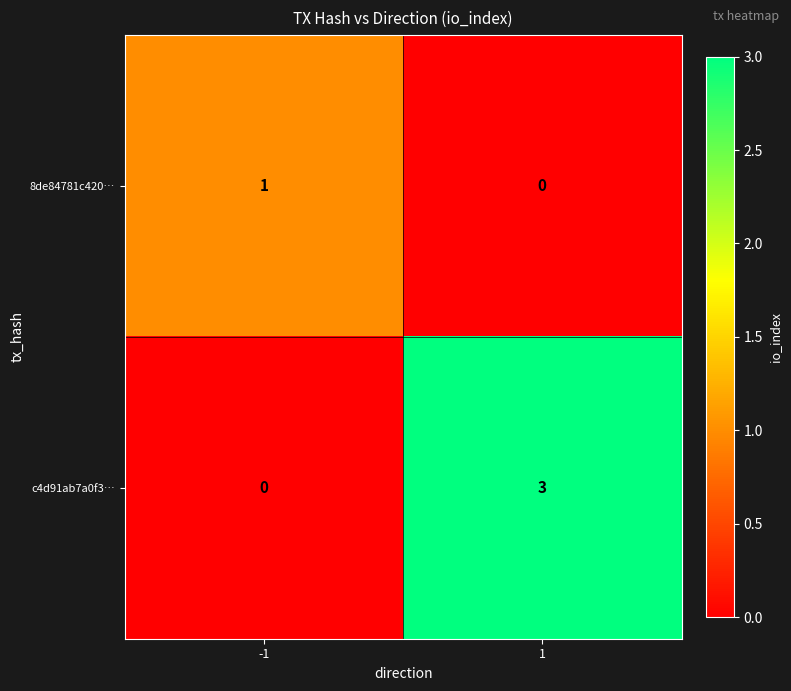

What is the sum of the c4d91ab7a0f3… values at 1 and -1?

3